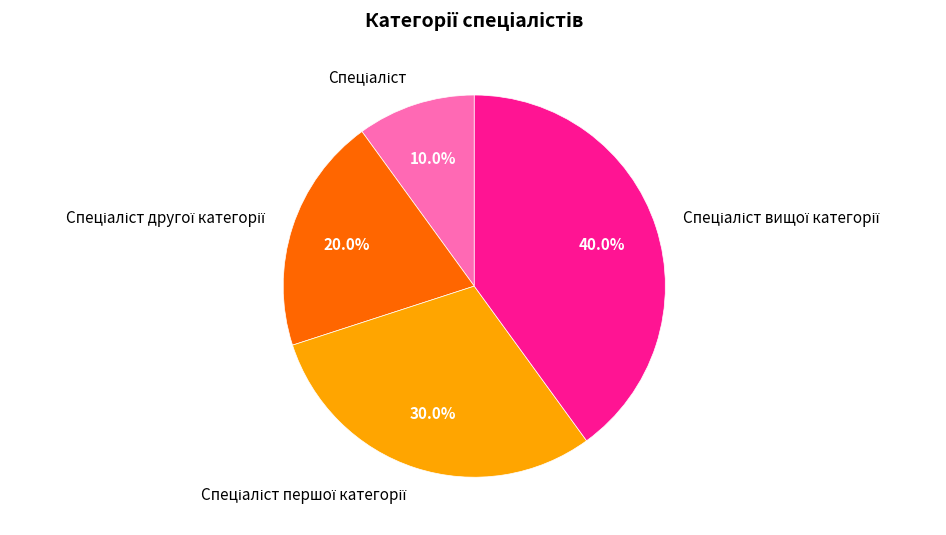

Is there a majority slice in this chart?

No